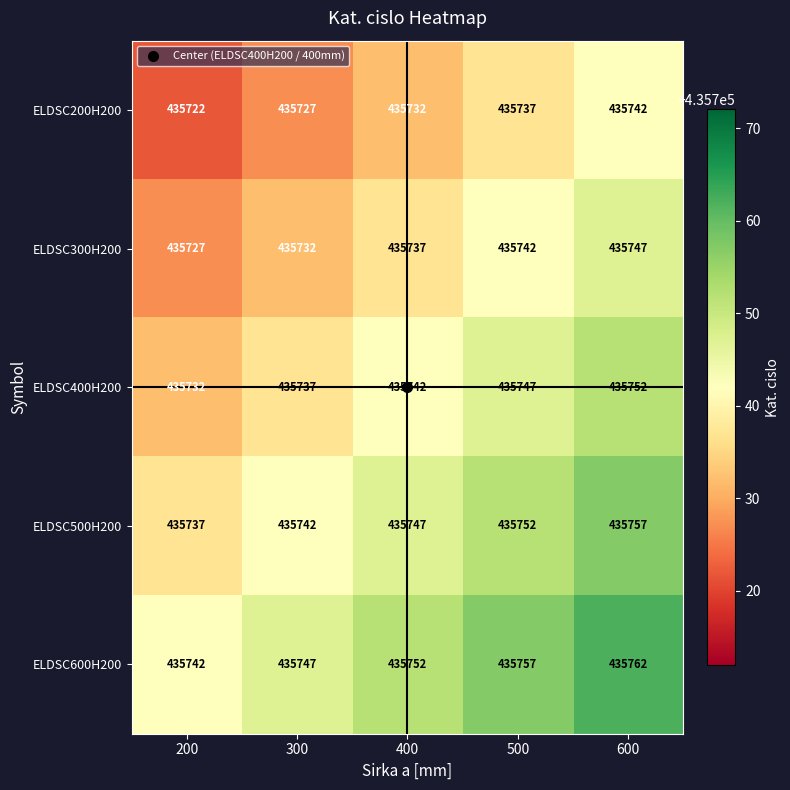

What is the sum of all ELDSC400H200 values?

2178710